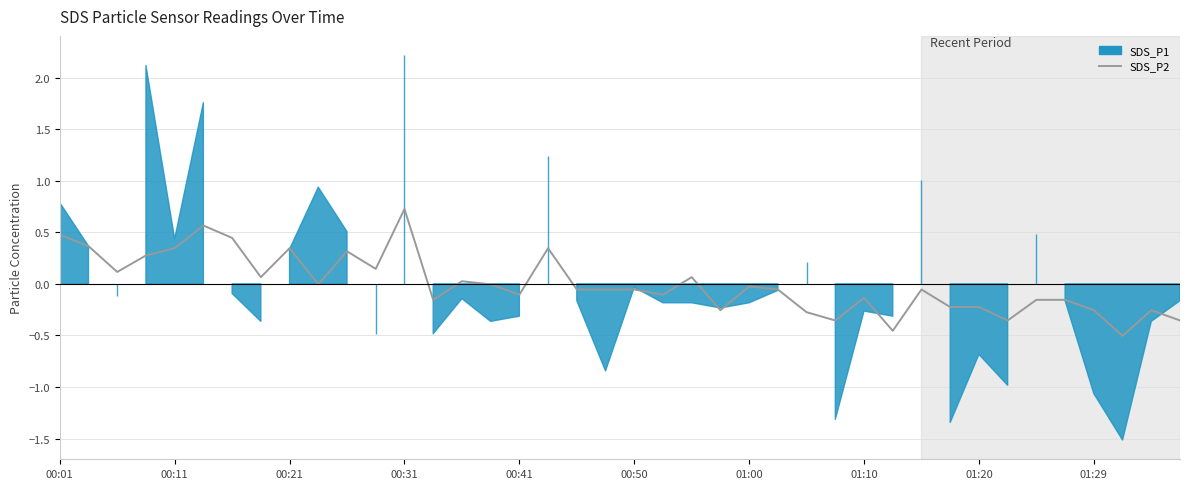

At which category does the chart reach its minimum across all series?

37